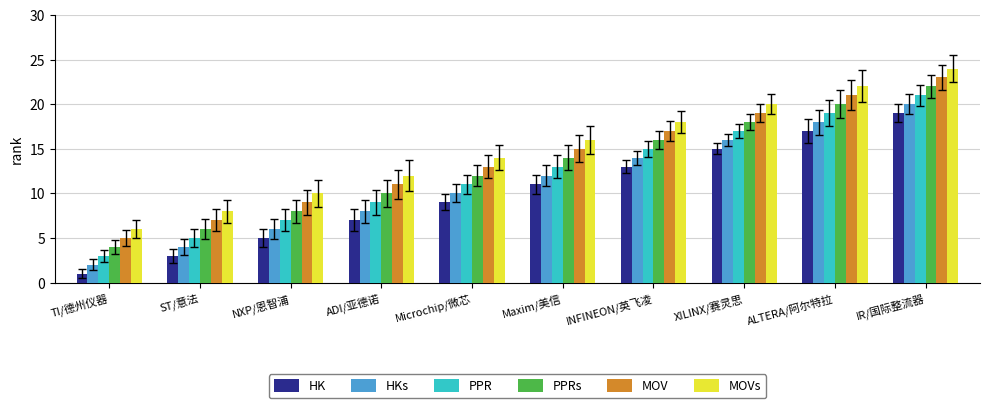

List the labels in order of MOV value, largest first.

IR/国际整流器, ALTERA/阿尔特拉, XILINX/赛灵思, INFINEON/英飞凌, Maxim/美信, Microchip/微芯, ADI/亚德诺, NXP/恩智浦, ST/意法, TI/德州仪器